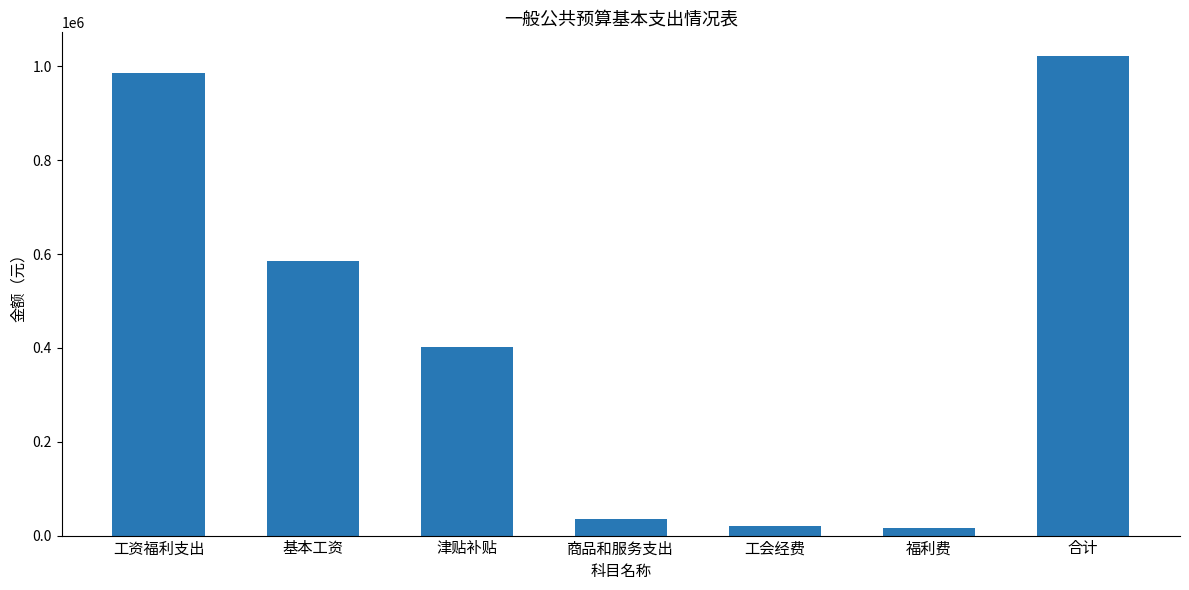

How many categories are shown in the chart?

7